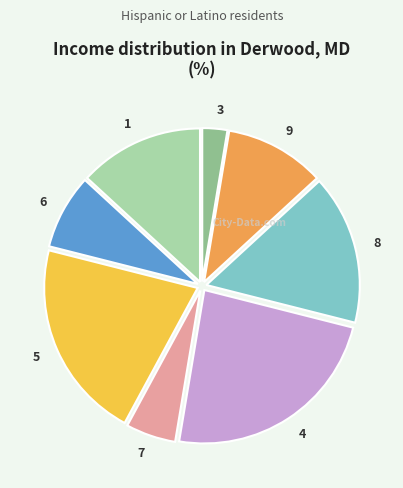

True or false: 4 accounts for 17% of the total.

False